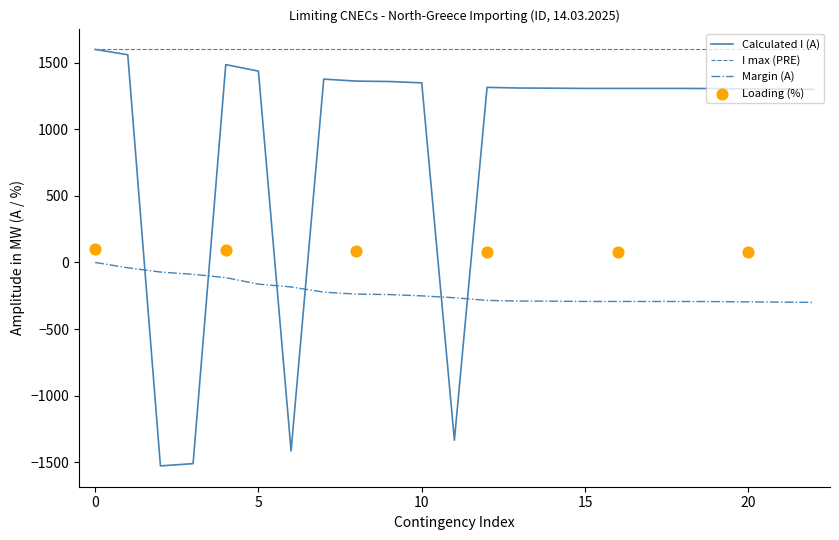

True or false: Margin (A) and I max (PRE) cross at least once.

False